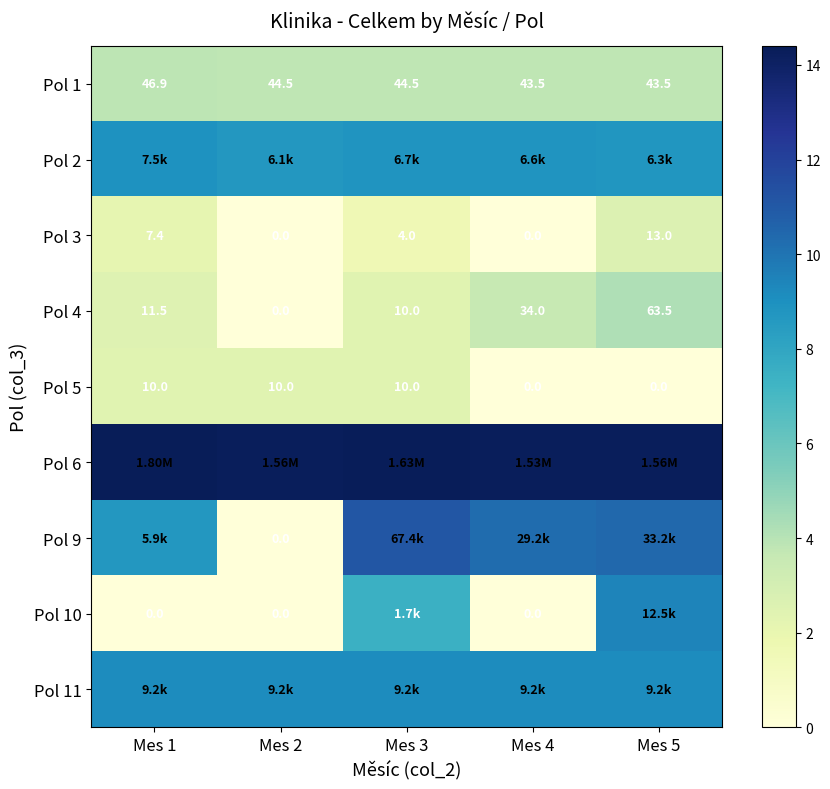

At Mes 4, list the series in order from largest to smallest.

Pol 6, Pol 9, Pol 11, Pol 2, Pol 1, Pol 4, Pol 3, Pol 5, Pol 10